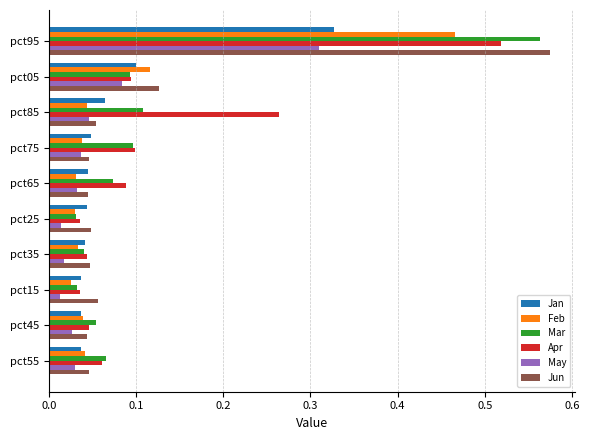

At how many categories does at least one series exceed 0?

10